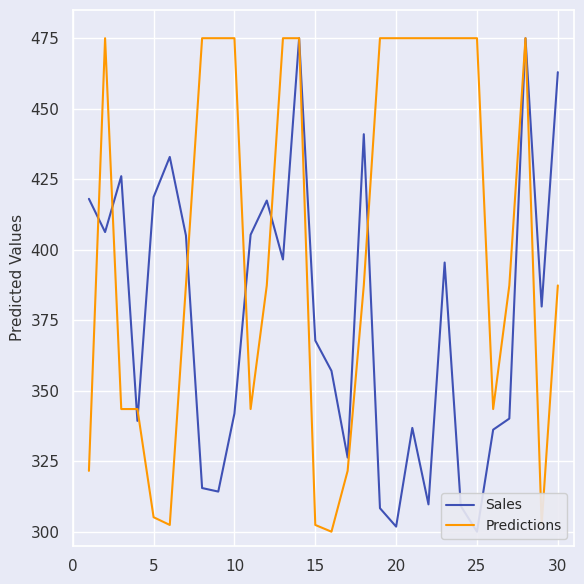

What is the minimum value for Predictions?

300.0